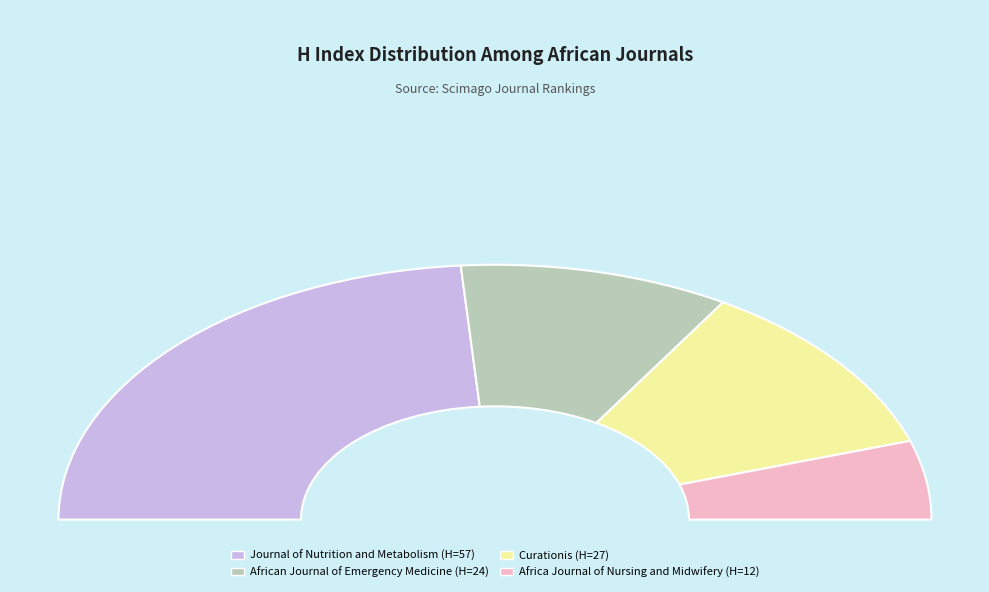

To the nearest percent, what percentage of the pie is African Journal of Emergency Medicine?

20%